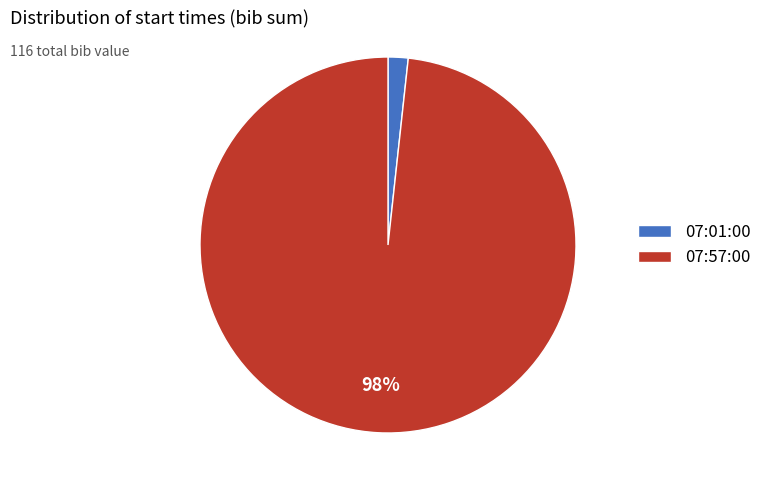

What is the largest slice in the pie chart?

07:57:00